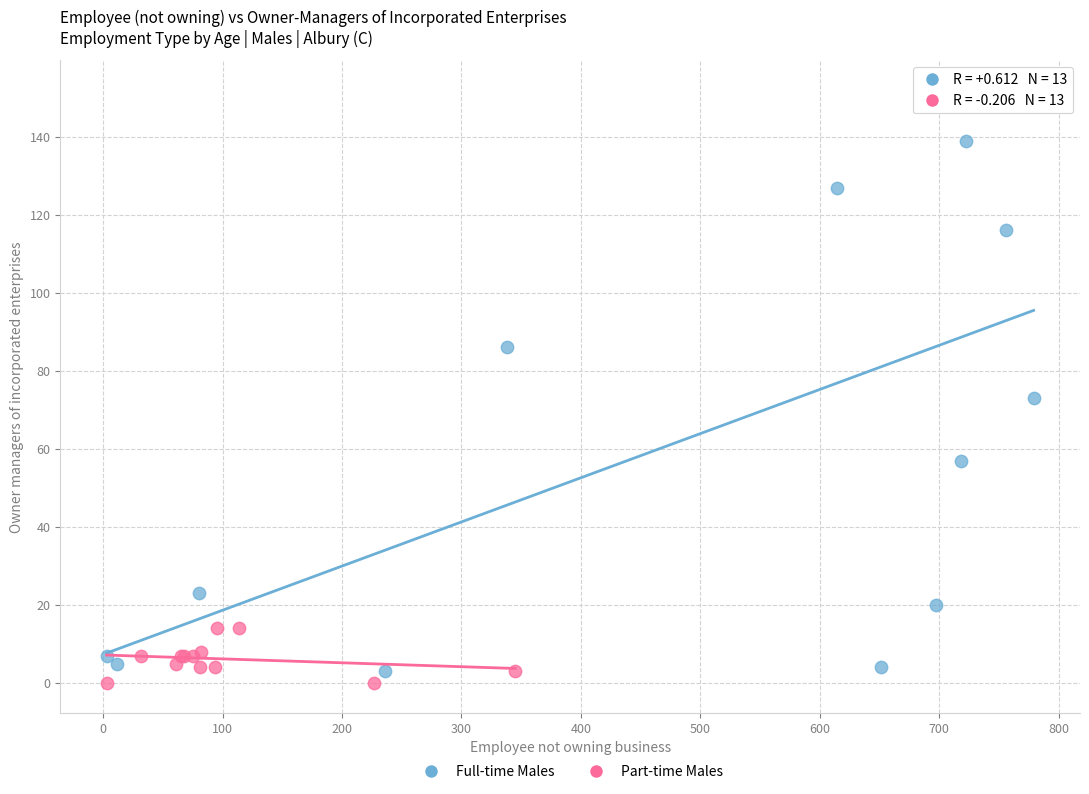

Which series contains the lowest Y value?

Part-time Males